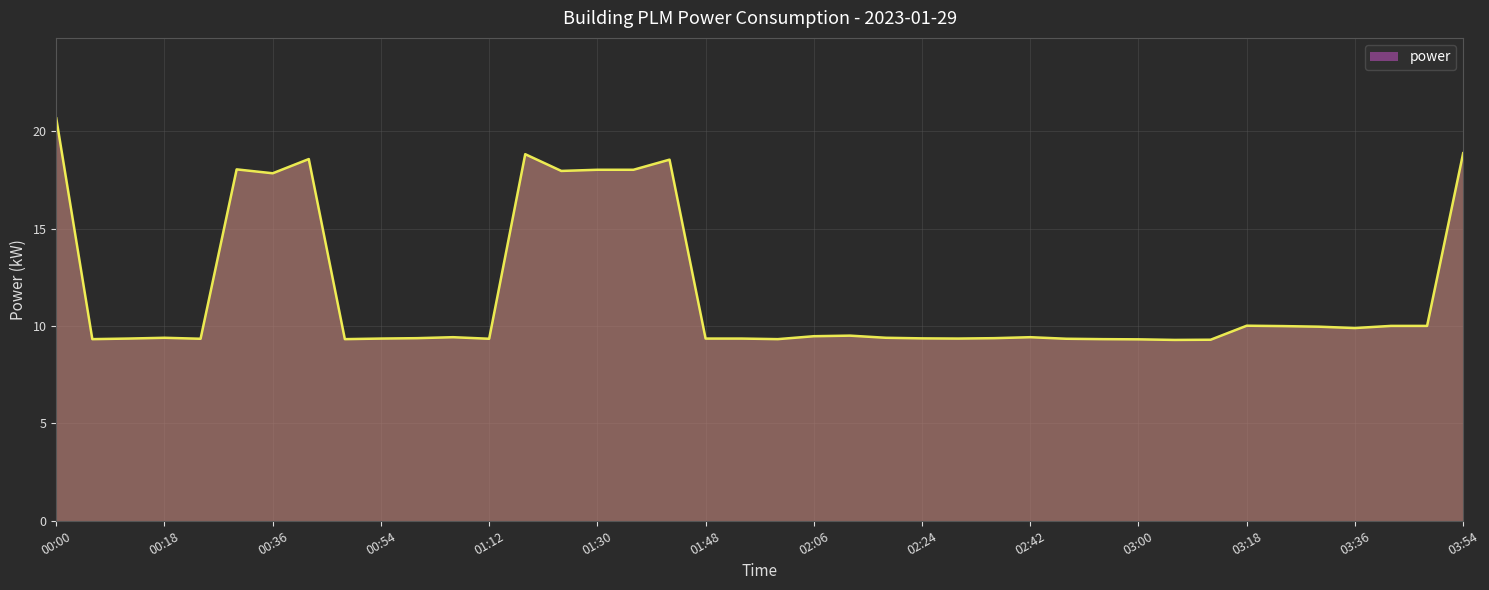

What is the maximum value shown in the chart?

20.7